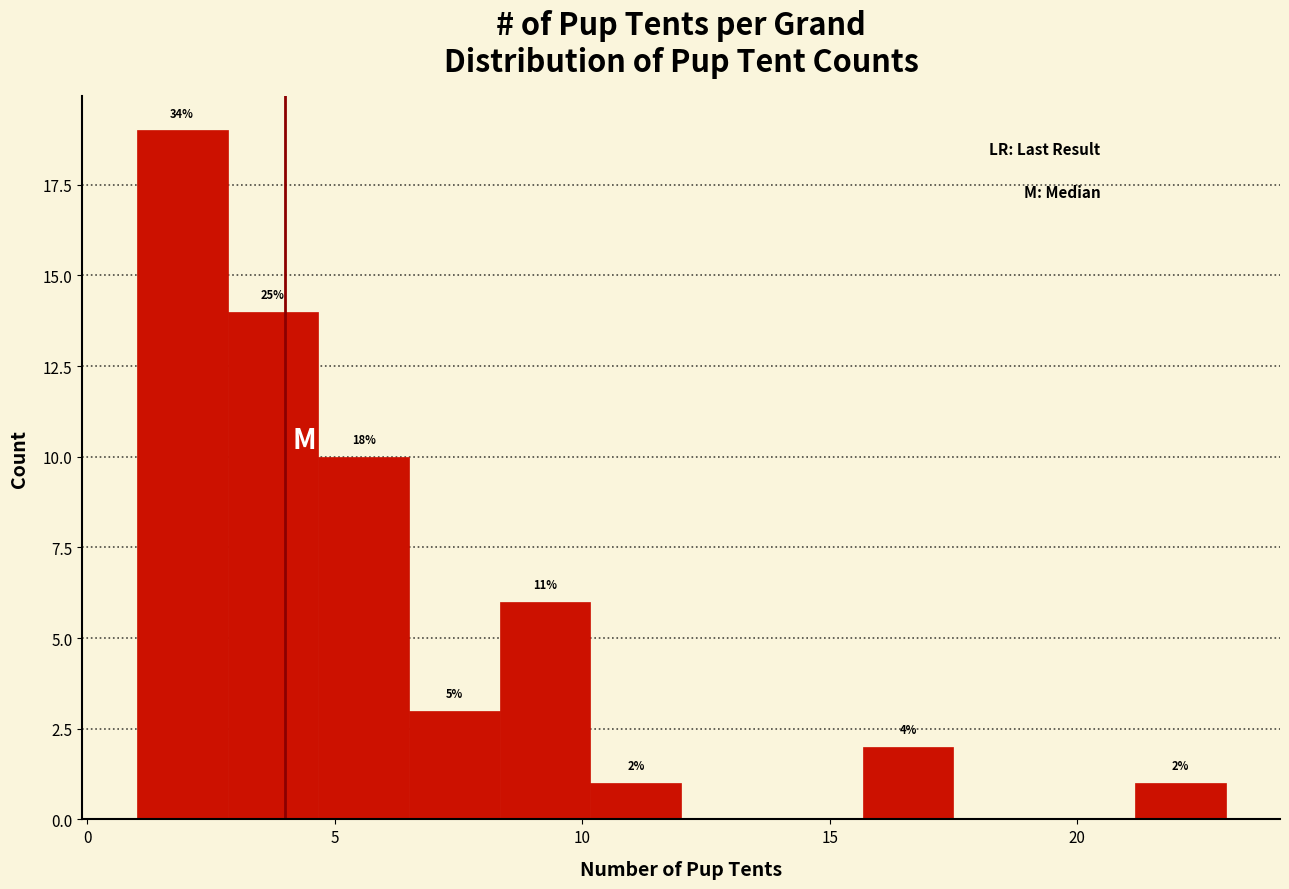

Read against the x-axis, roughly where is the centre of the tallest bar?

2.0